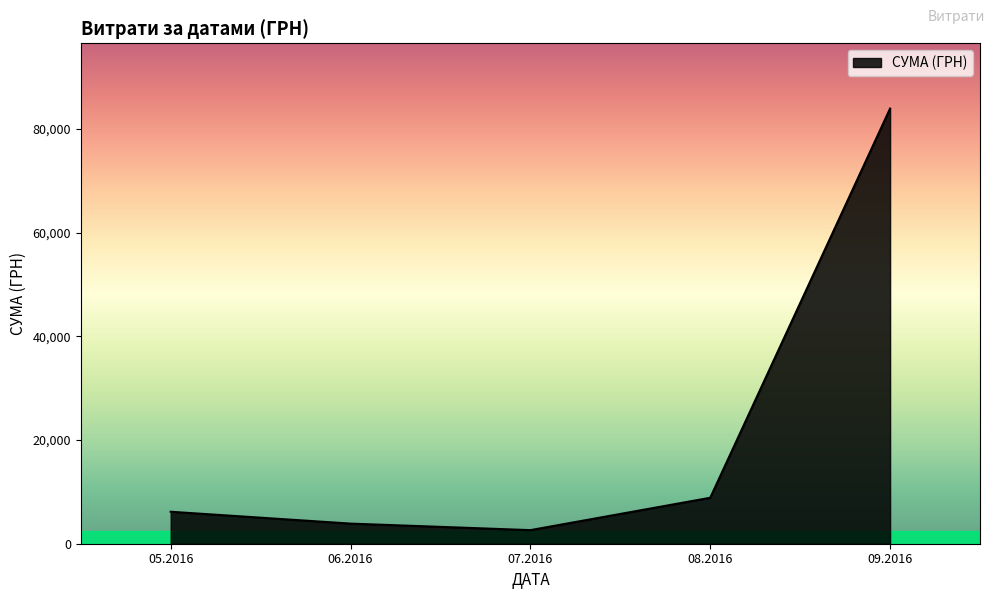

List the labels in order of value, smallest first.

07.2016, 06.2016, 05.2016, 08.2016, 09.2016